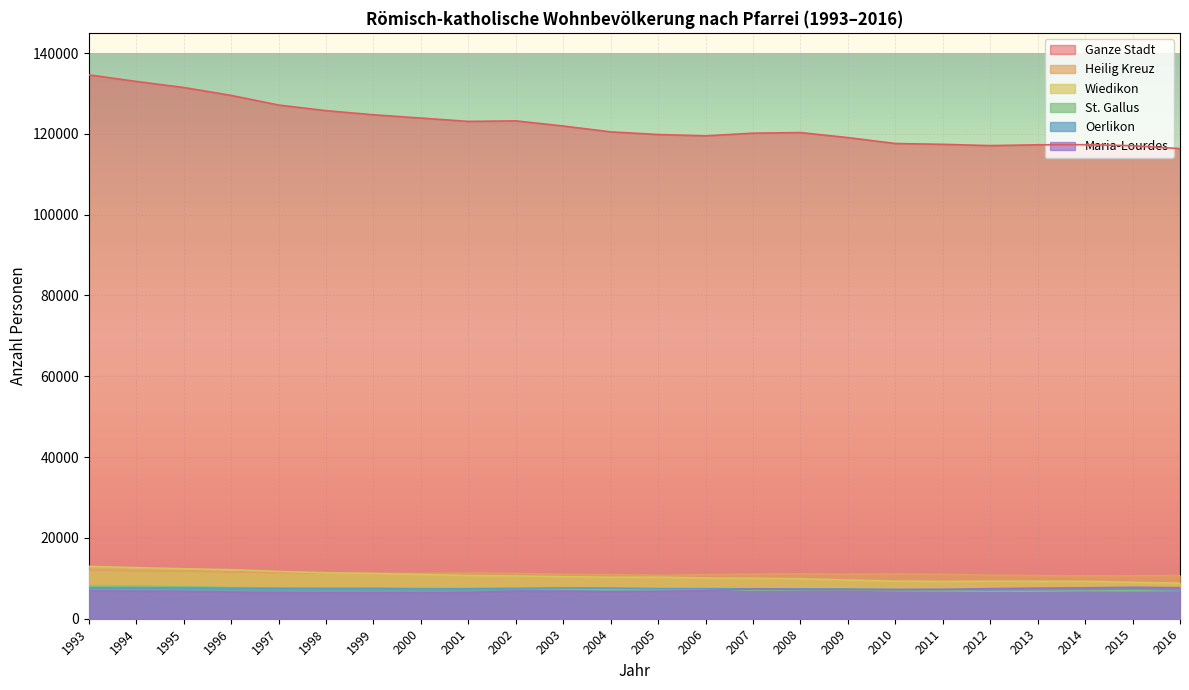

What is the difference between the Wiedikon values at 1996 and 2013?

2864